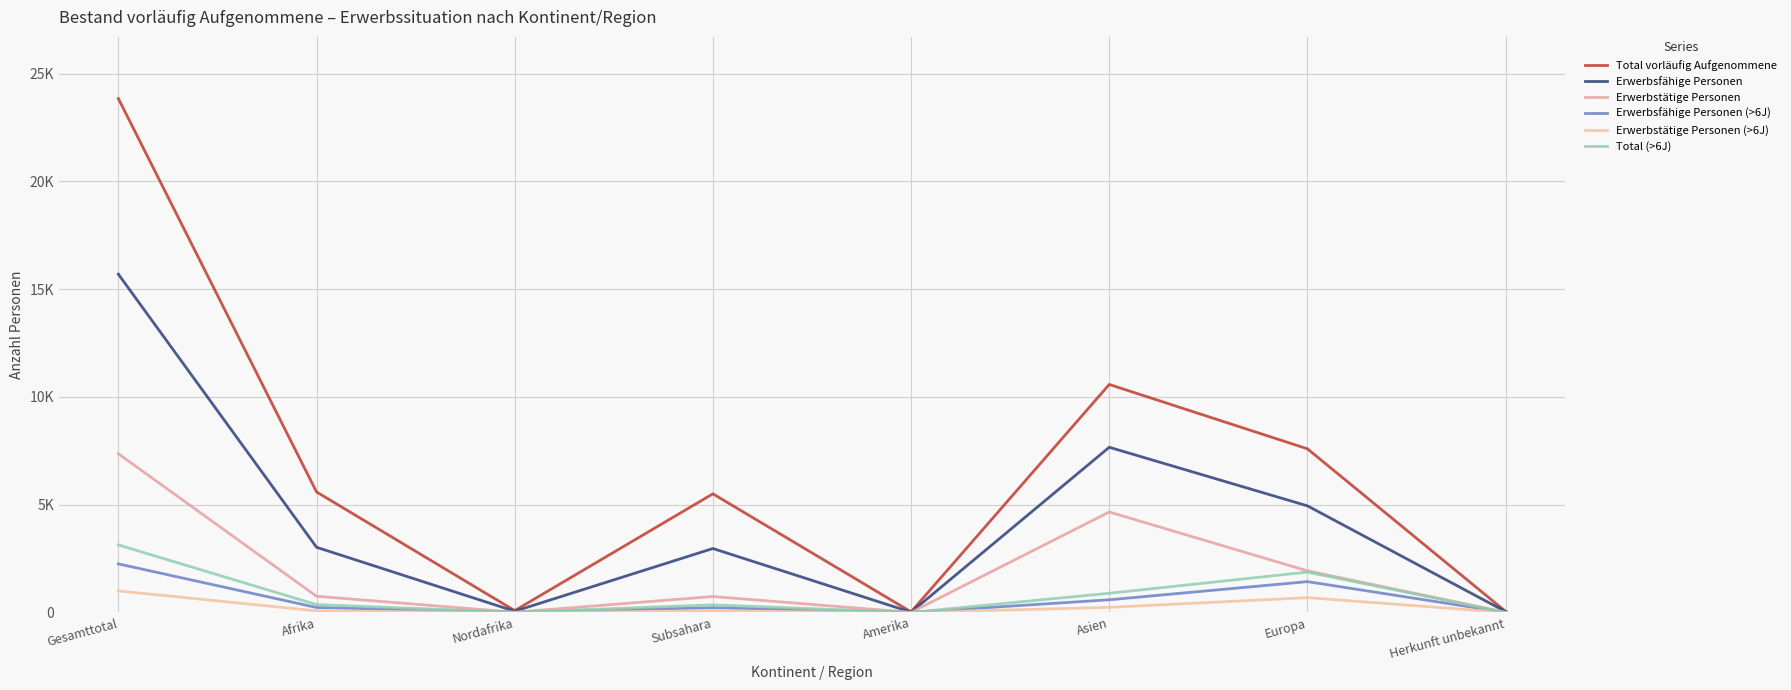

Does the chart have visible grid lines?

Yes